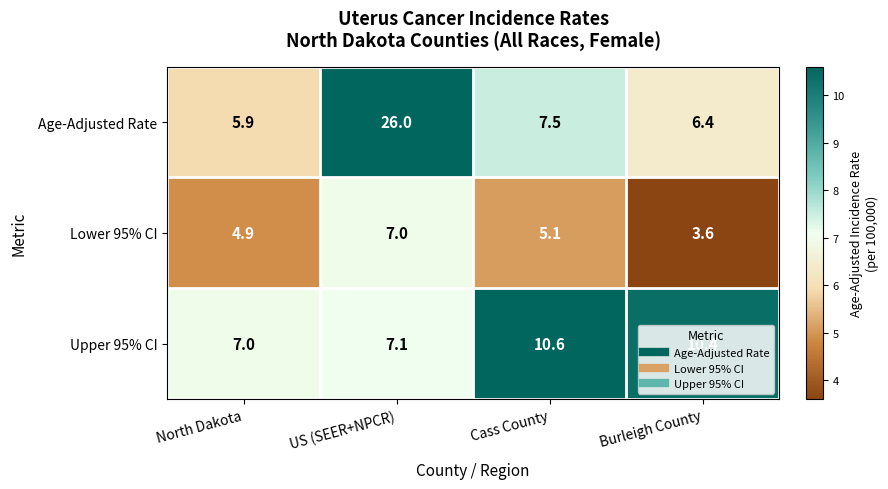

List the series in order of their peak value, highest first.

Age-Adjusted Rate, Upper 95% CI, Lower 95% CI